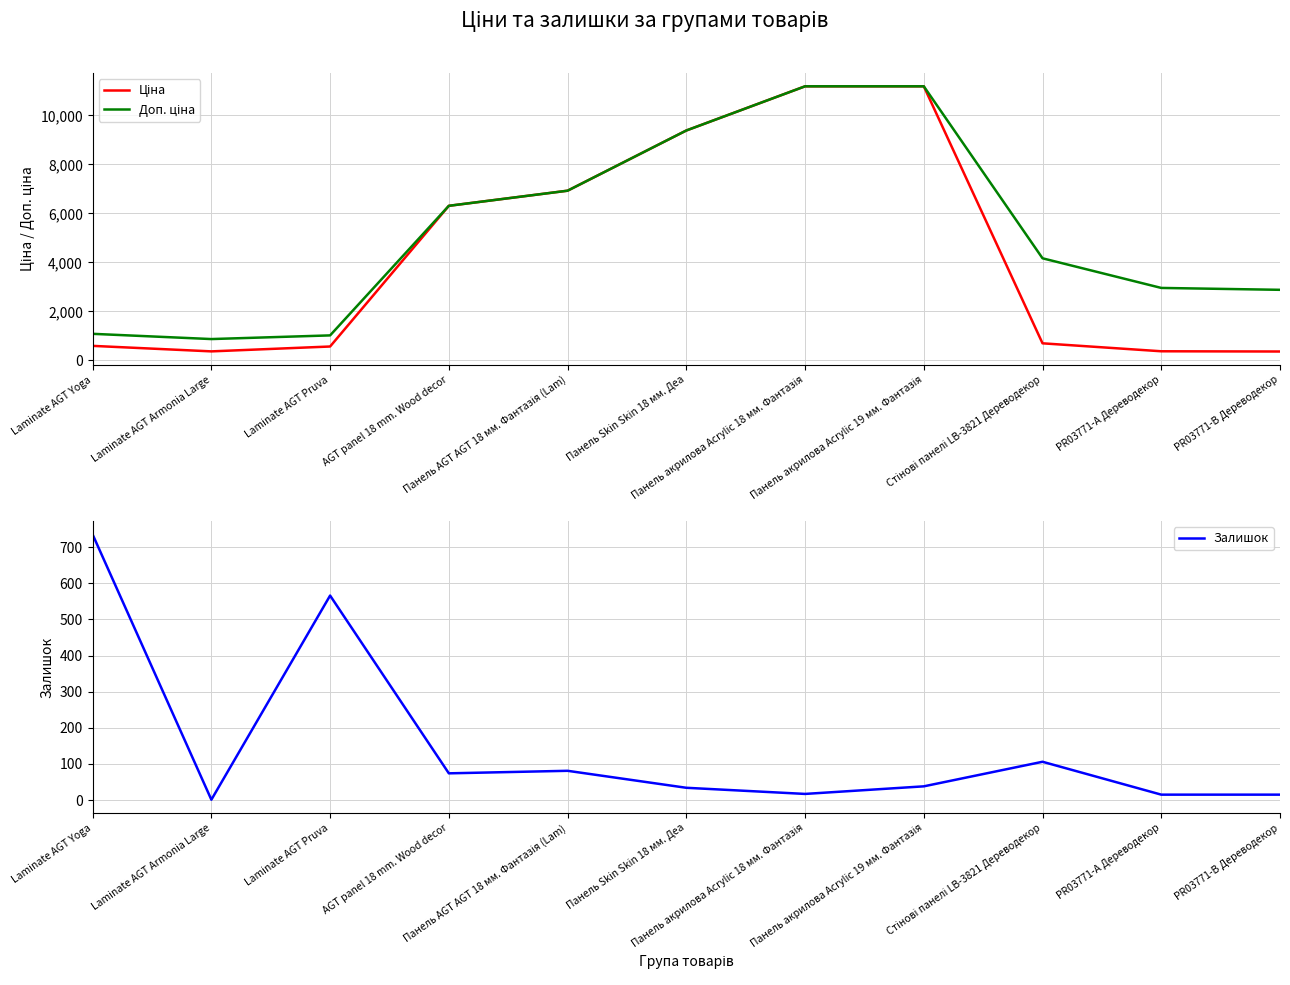

Is it true that Ціна equals 11188.2 at Панель акрилова Acrylic 19 мм. Фантазія?

True